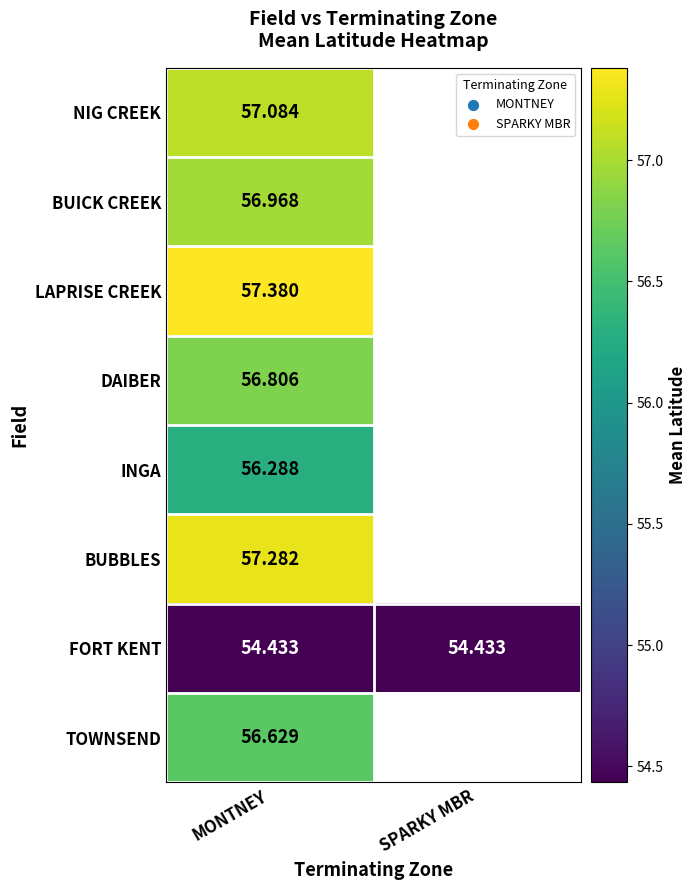

What is the sum of the FORT KENT values at MONTNEY and SPARKY MBR?

108.9